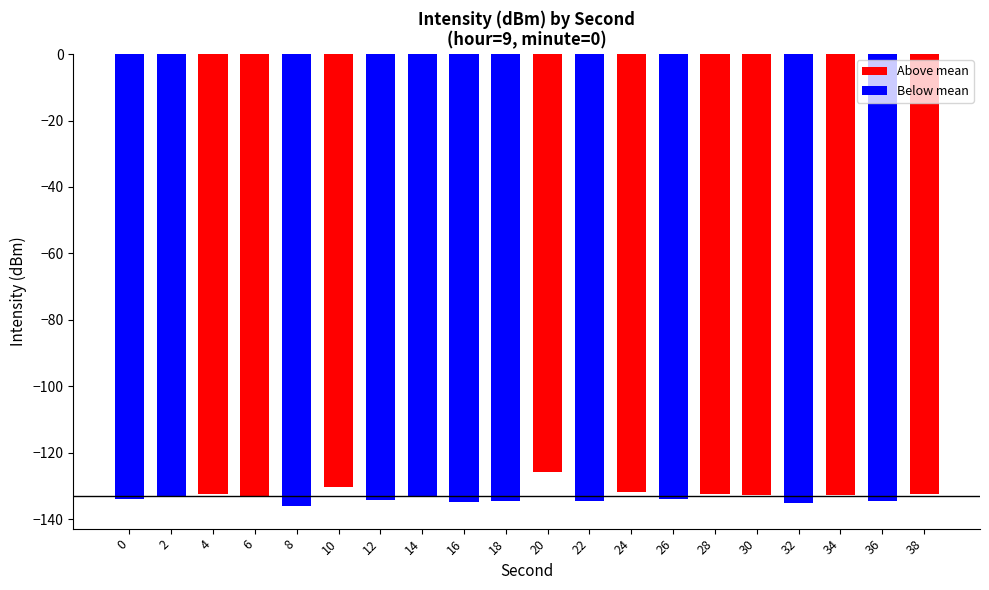

Which has a higher value, 18 or 10?

10